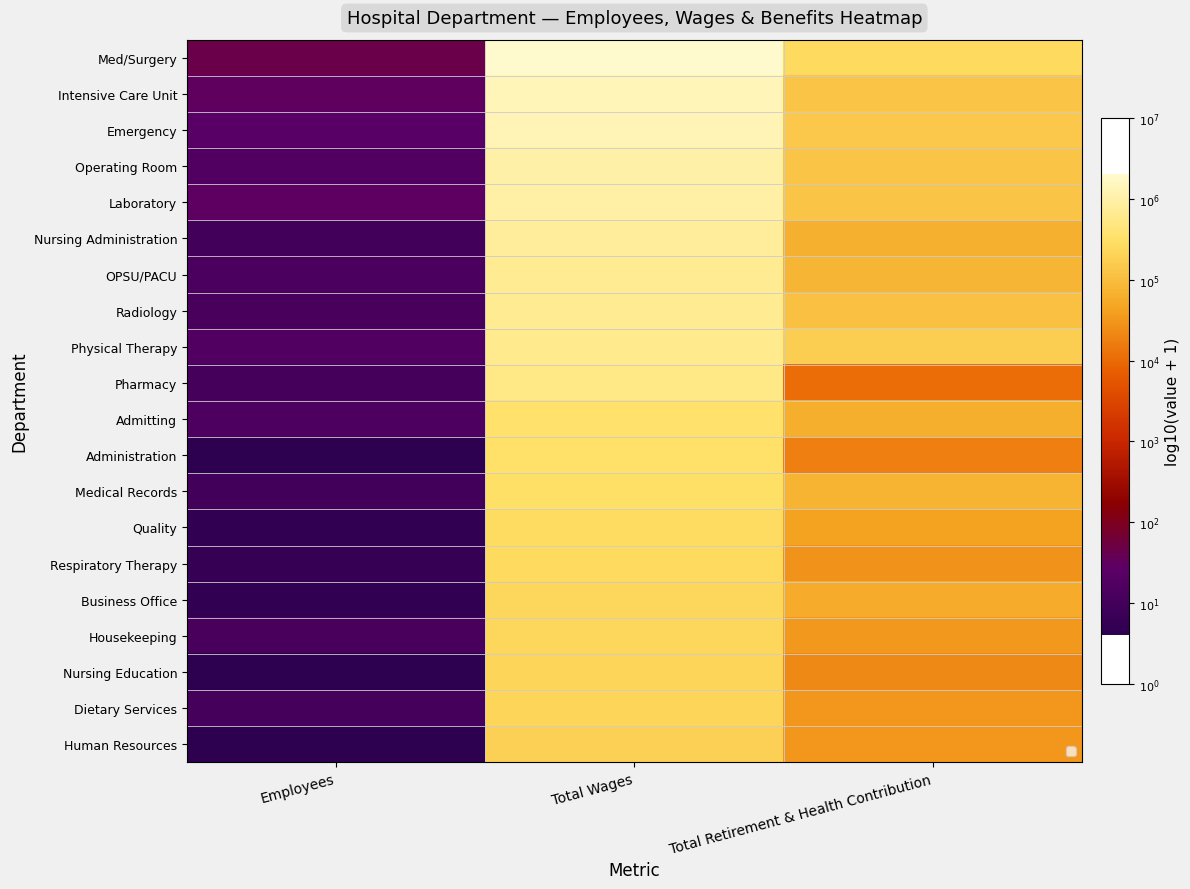

Which category has the highest value in the OPSU/PACU series?

Total Wages